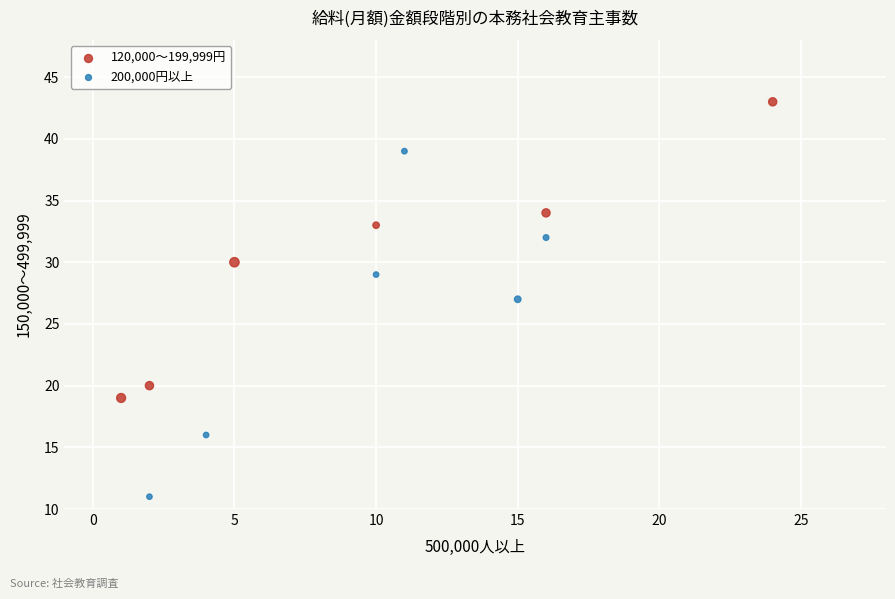

Which series reaches the minimum Y coordinate?

200,000円以上